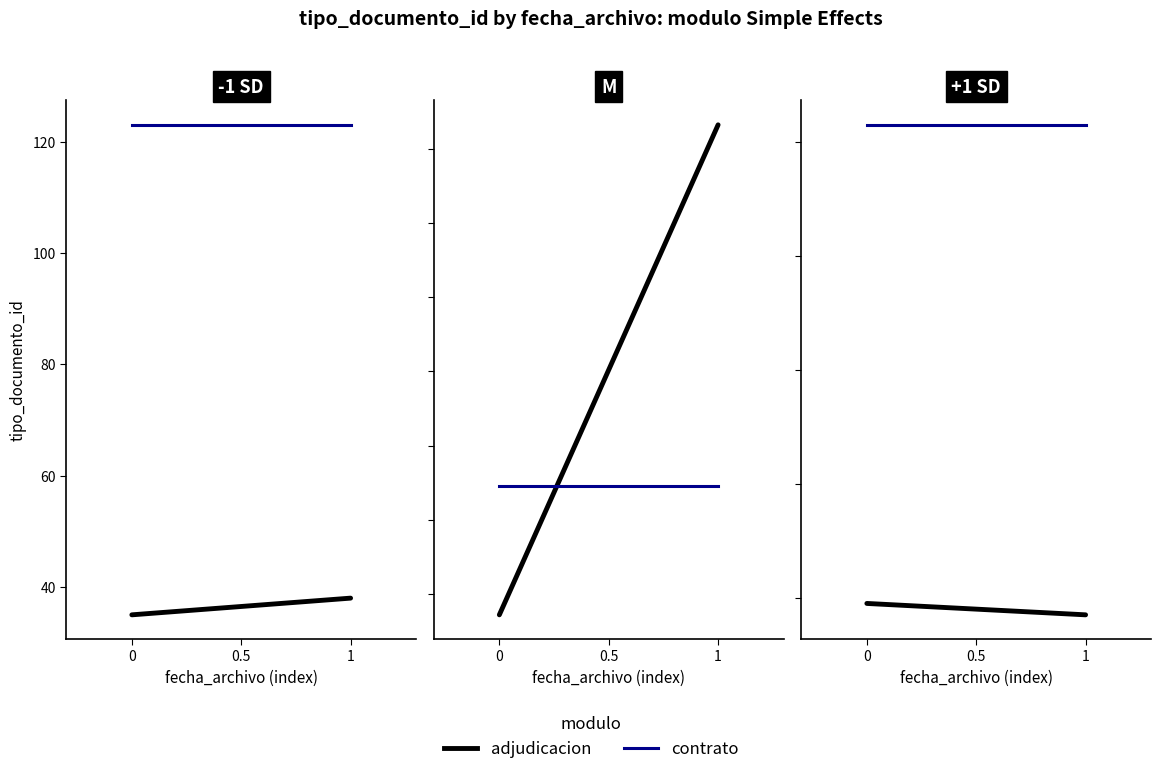

What is the average value of the contrato series?

123